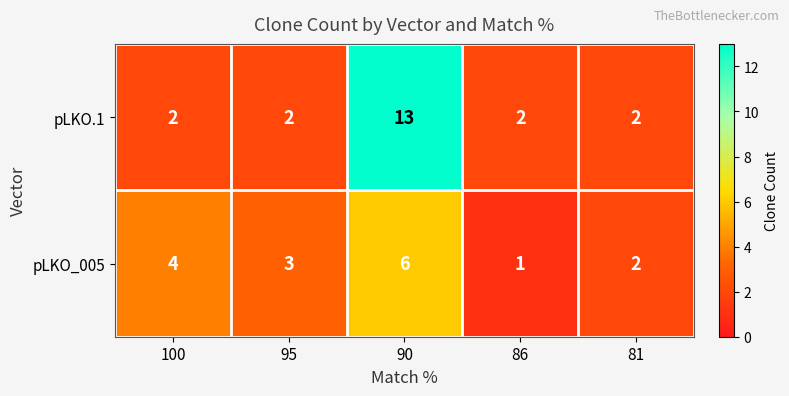

Which category has the lowest value across all series?

86